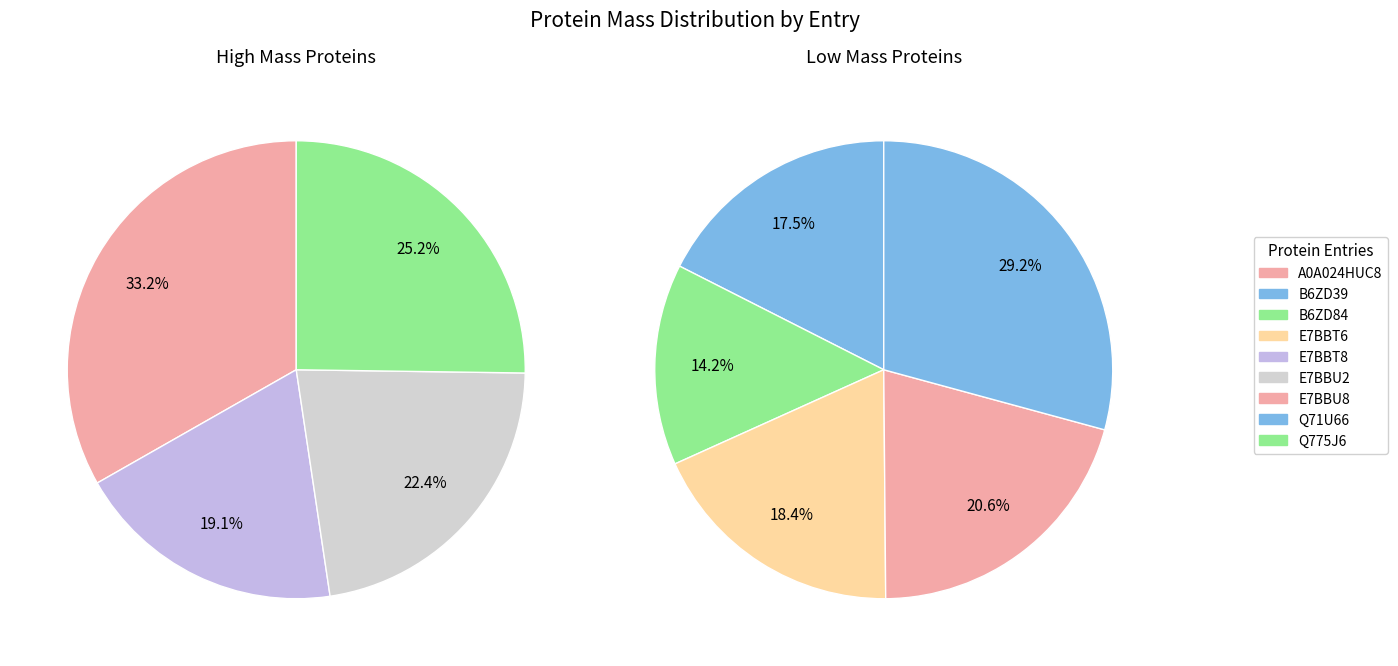

Which category has the smallest portion of the pie?

B6ZD84